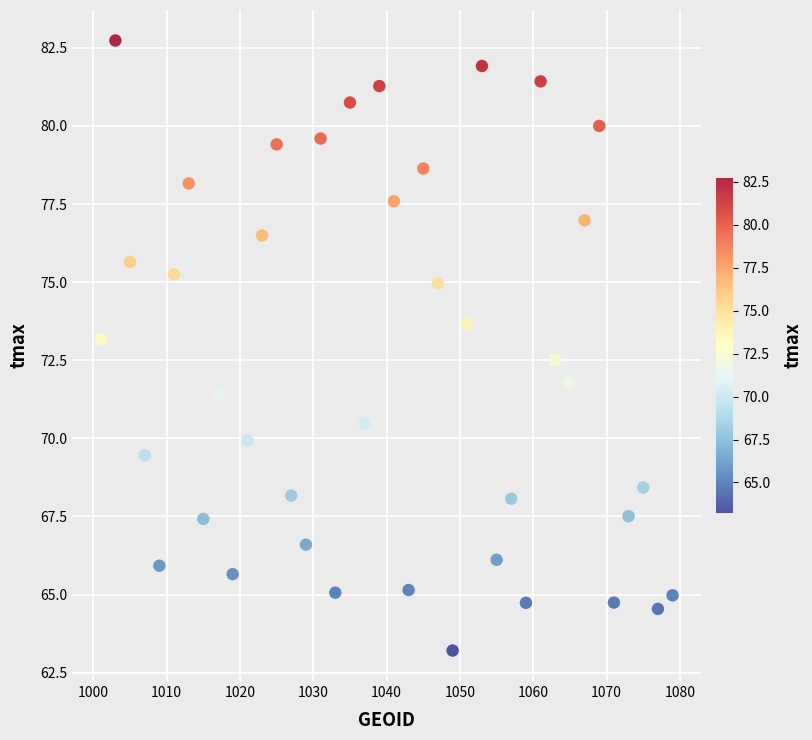

What is the range of Y values (max minus min)?

19.5